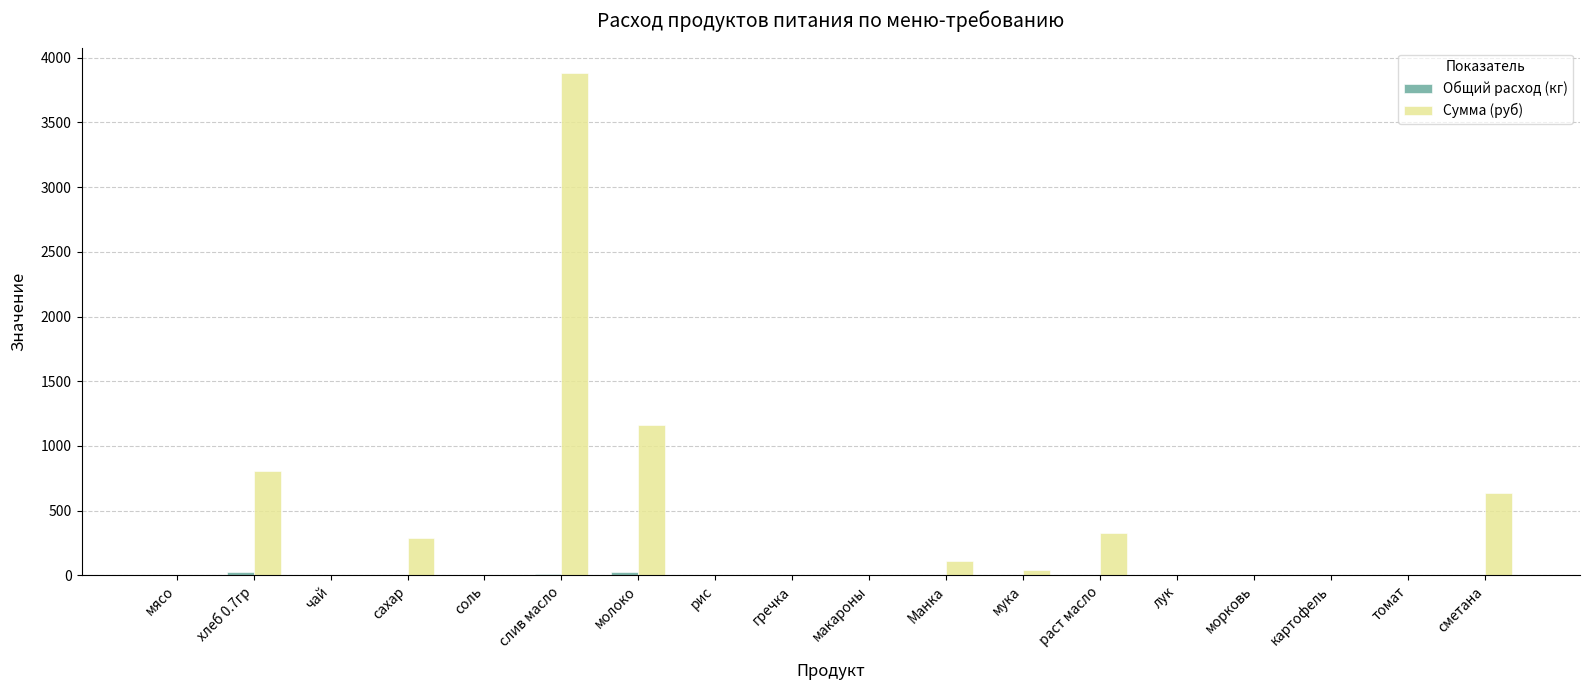

What is the sum of all Сумма (руб) values?

7272.9